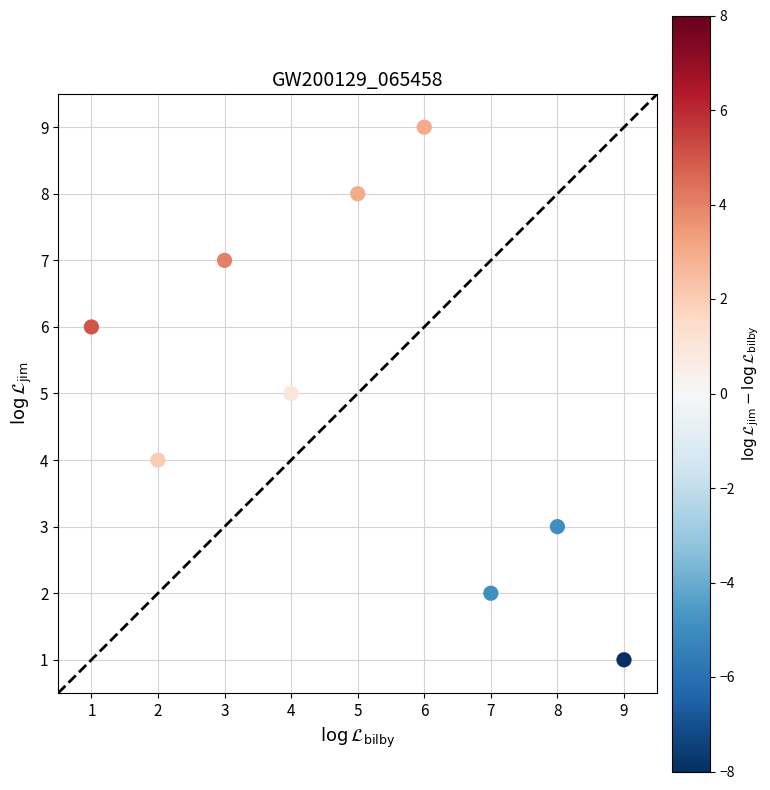

What is the range of X values (max minus min)?

8